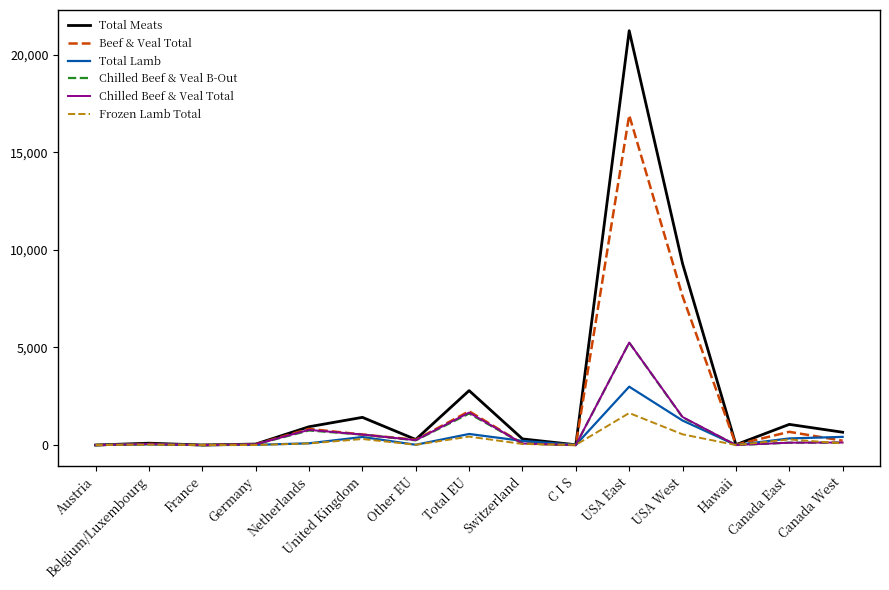

What is the highest value of the Chilled Beef & Veal Total series?

5249.7